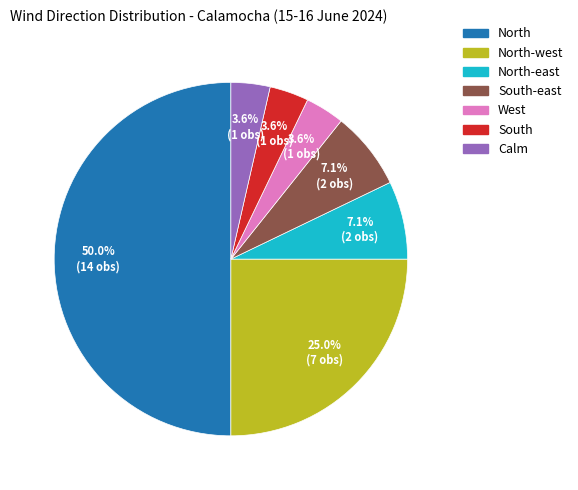

Rank the categories by value from highest to lowest.

North, North-west, North-east, South-east, West, South, Calm